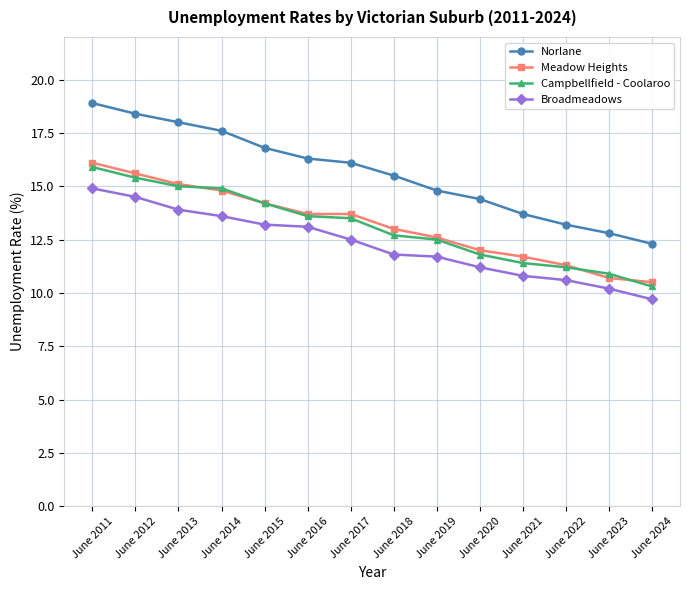

What is the maximum value shown in the chart?

18.9